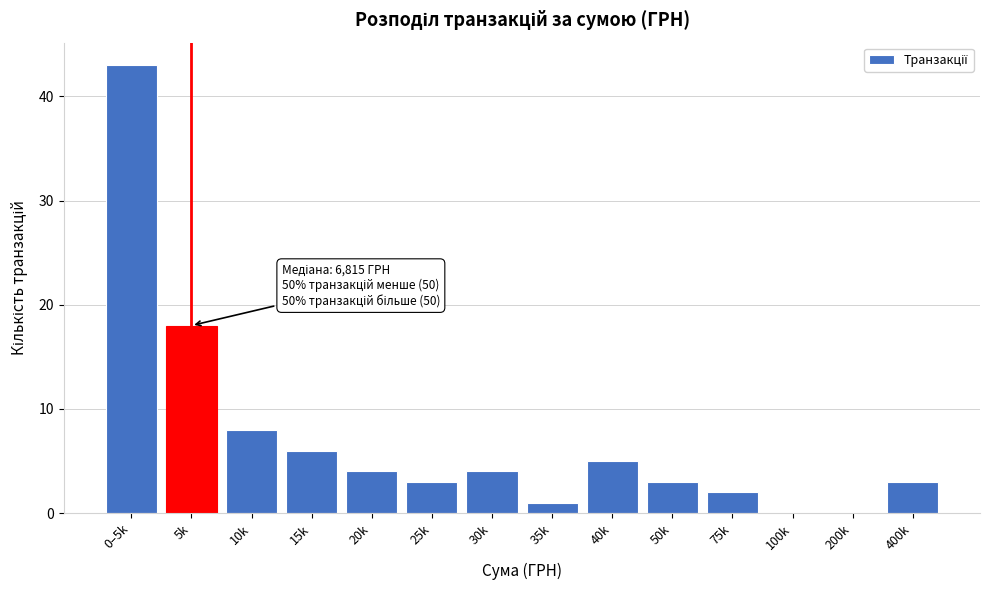

Reading right to left, what are all the values shown in this chart?

400k=3	200k=0	100k=0	75k=2	50k=3	40k=5	35k=1	30k=4	25k=3	20k=4	15k=6	10k=8	5k=18	0–5k=43